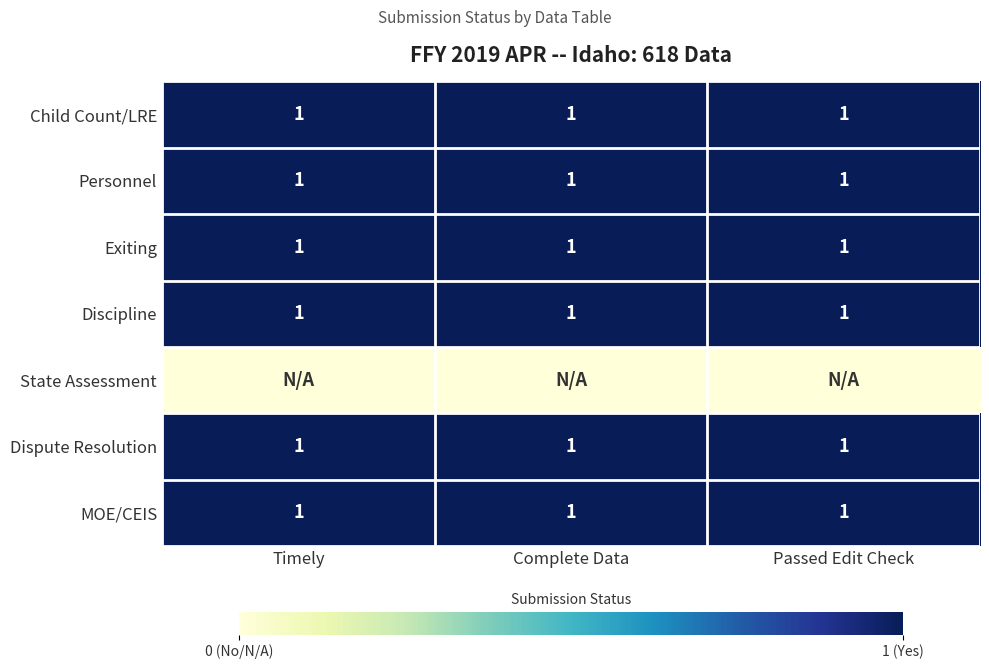

What is the sum of all Dispute Resolution values?

3